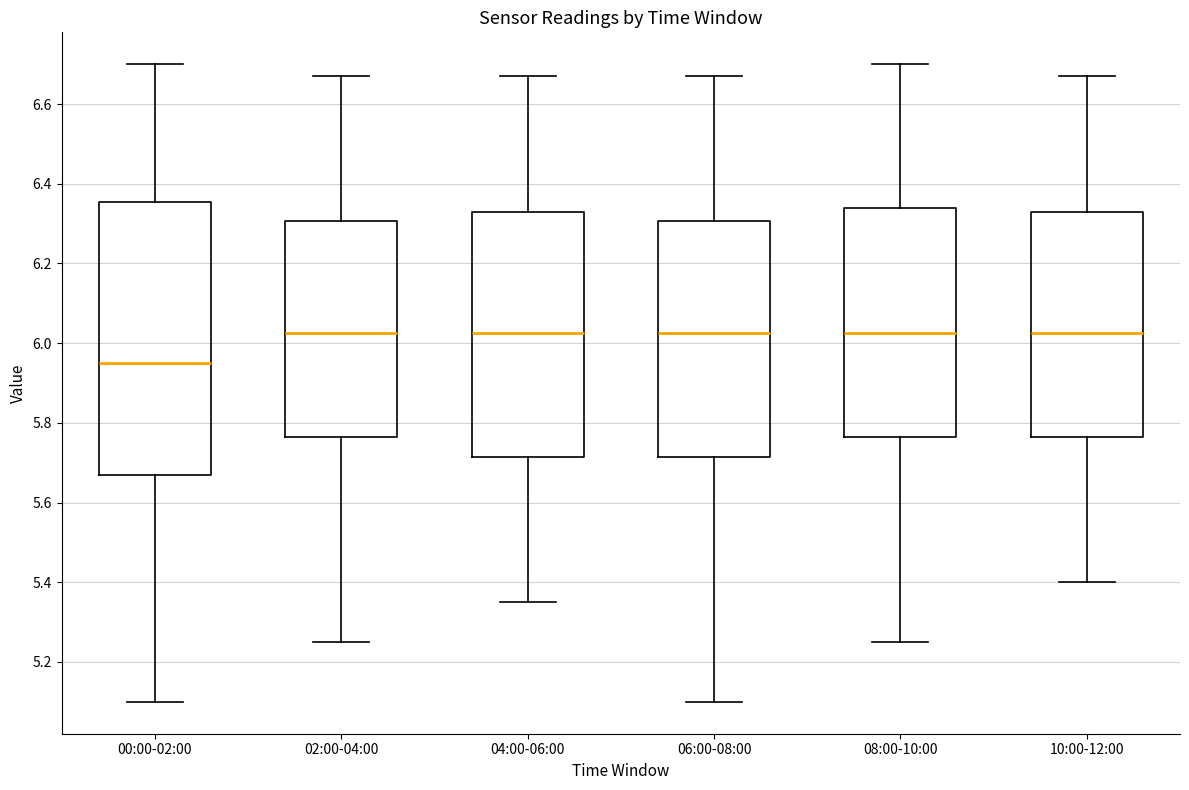

Where is the upper edge of the box for 02:00-04:00 on the y-axis? The values are not printed on the chart, so give them approximately, as read against the axis.

6.30